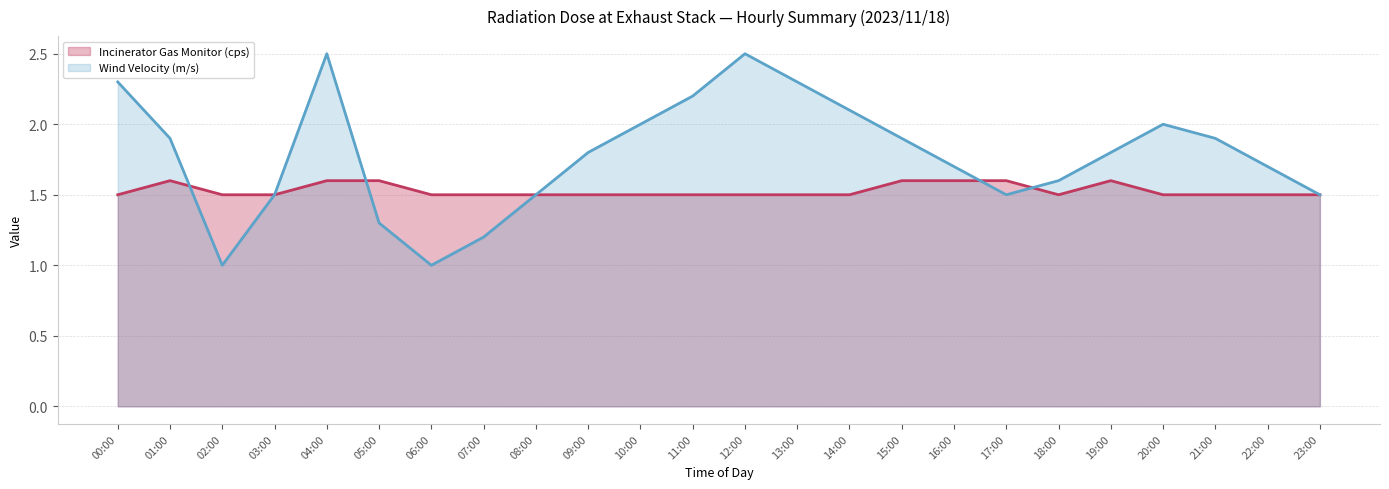

Where do Wind Velocity (m/s) (line) and Incinerator Gas Monitor (cps) (line) first cross each other?

01:00 and 02:00